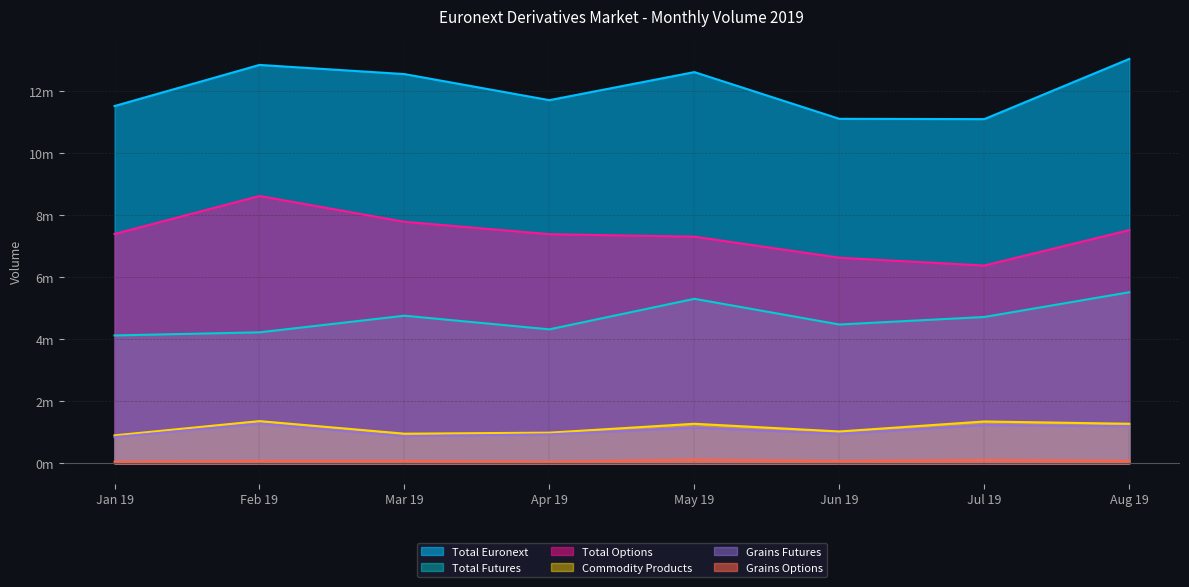

What position from the right is Jul 19?

2